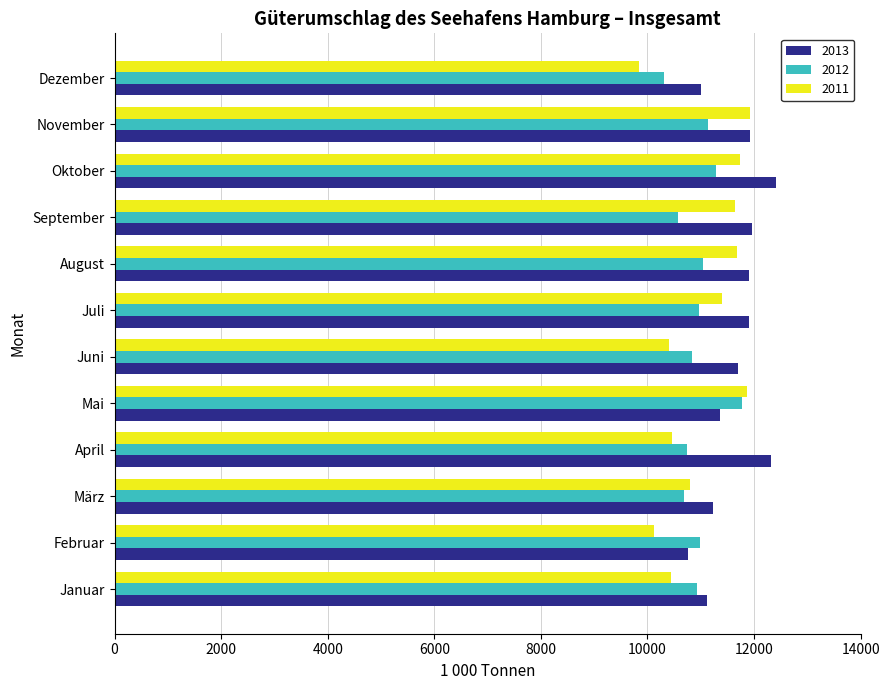

What is the sum of all 2011 values?

132293.2